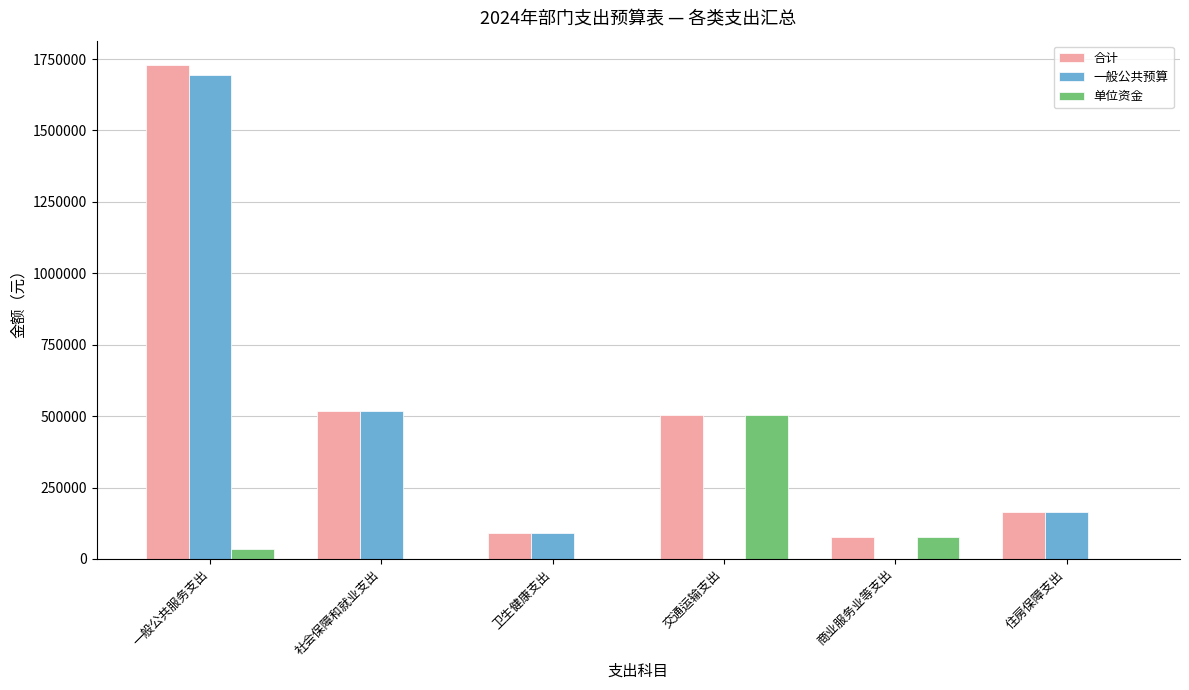

Does the chart contain stacked bars?

No